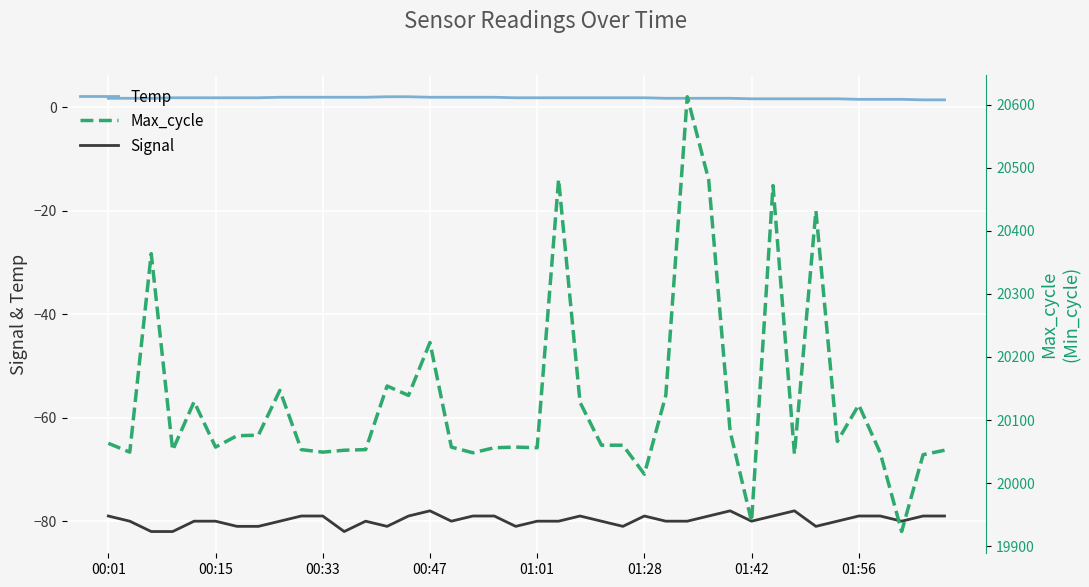

What value does the Temp series have at 37?

1.5